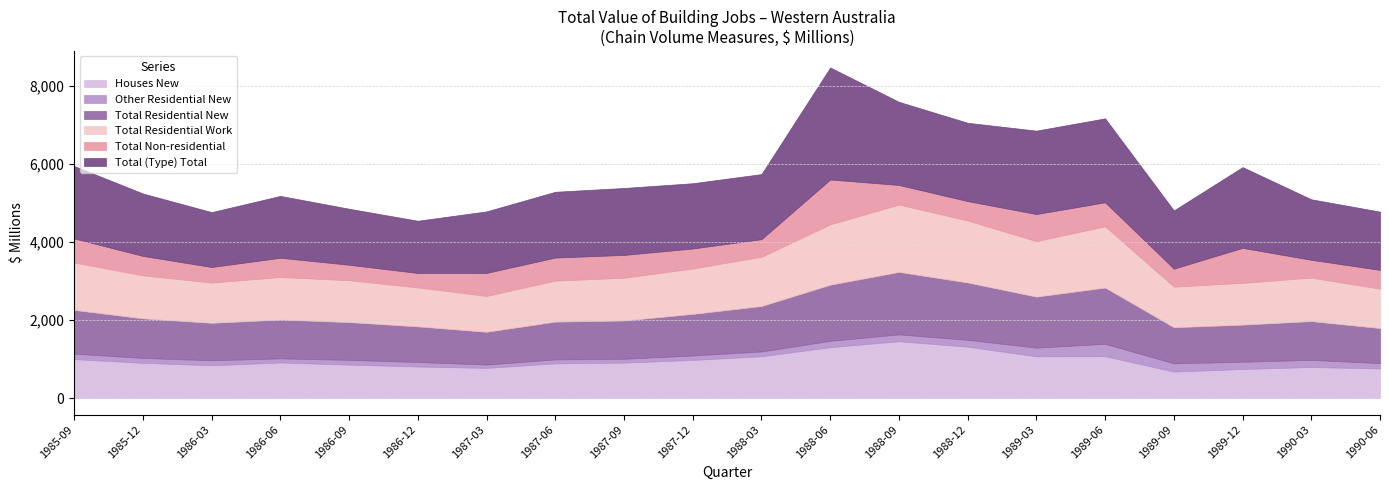

The value of Houses New at 1986-12 is 811.1. True or false?

True